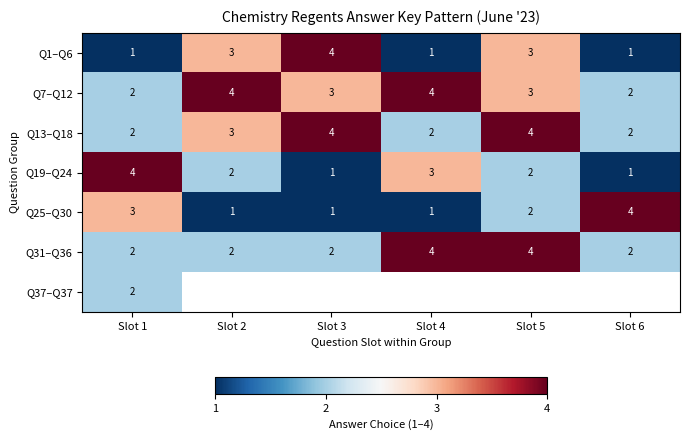

How many Q31–Q36 values are between 2 and 4?

6